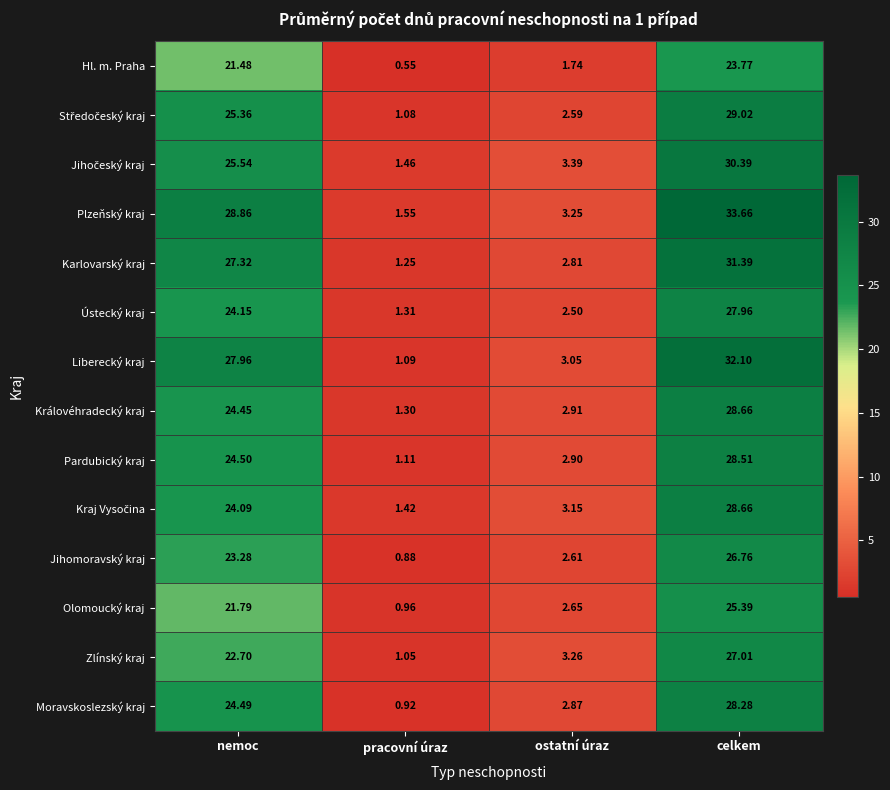

At which category is the sum across all series the highest?

celkem